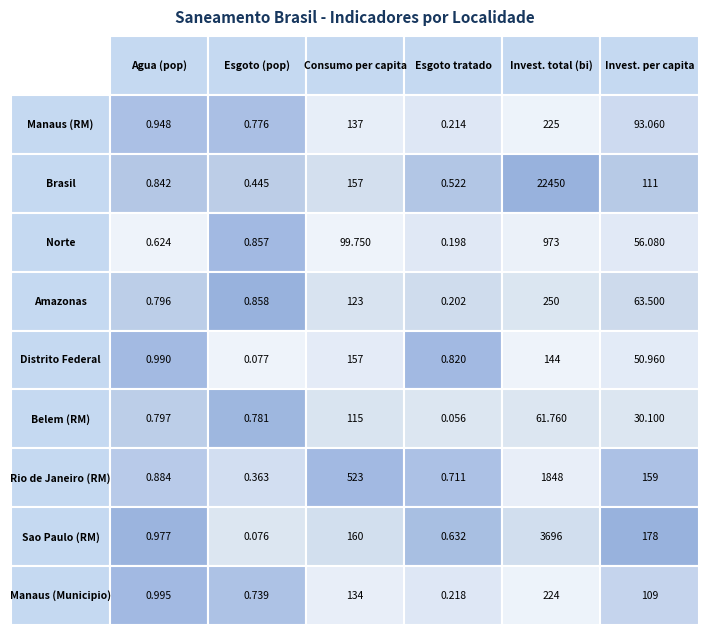

What is the sum of the Manaus (RM) values at 5 and 0?

94.0